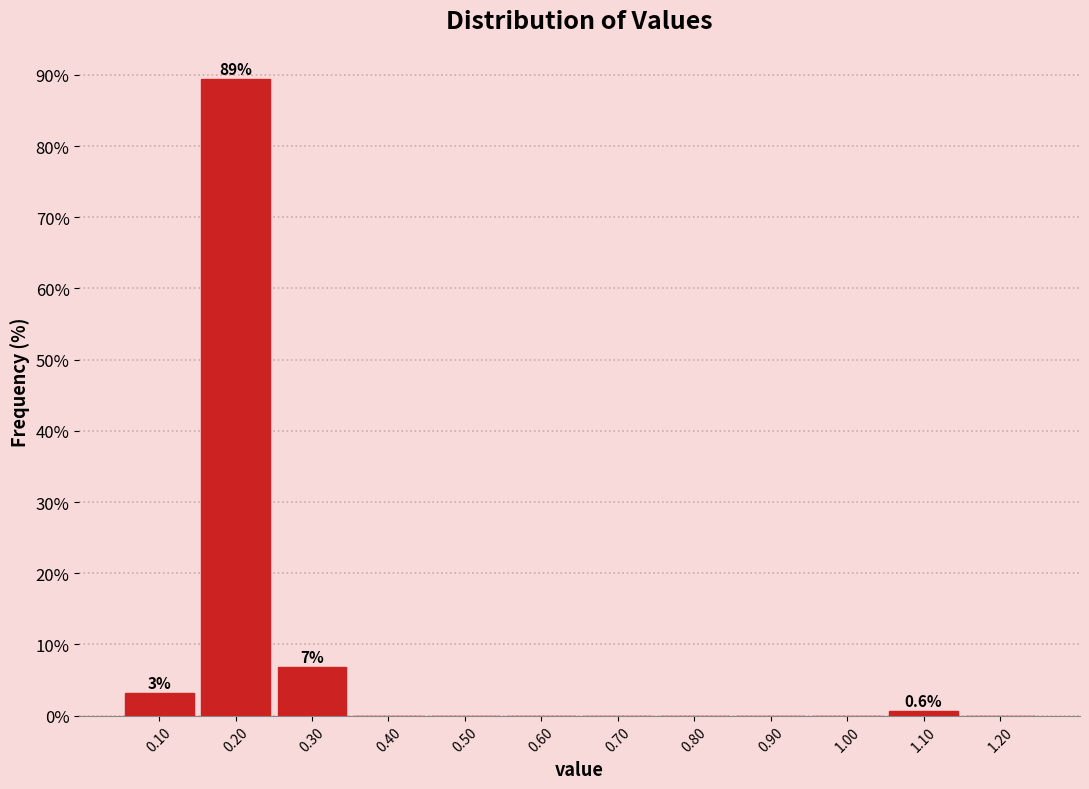

Over which range of the x-axis is the bar tallest?

0.15 to 0.25